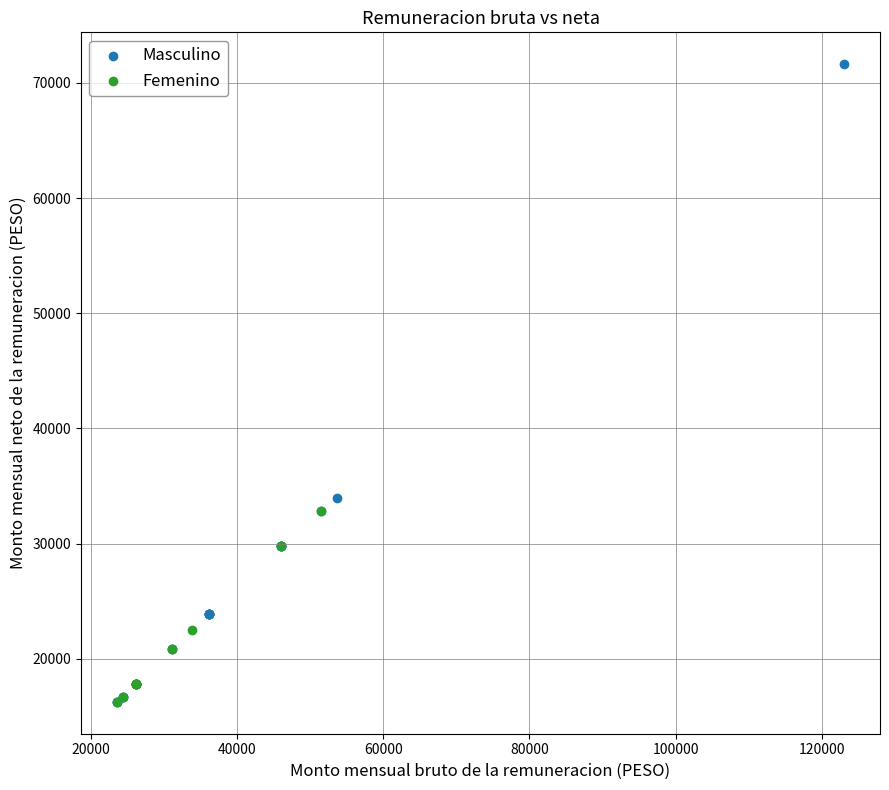

Which series has the largest Y range (max minus min)?

Masculino